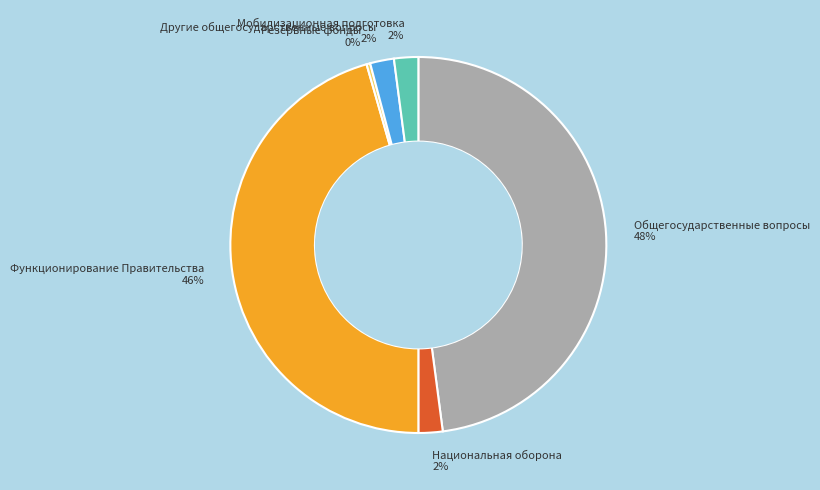

Is there any slice that represents more than half of the pie?

No